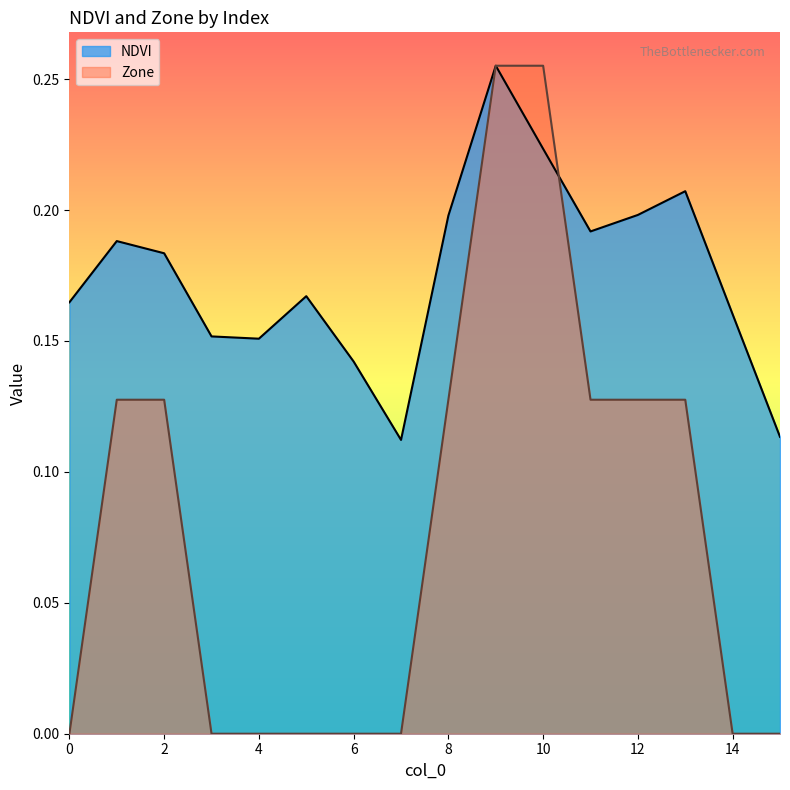

Which series has the largest total across all categories?

NDVI